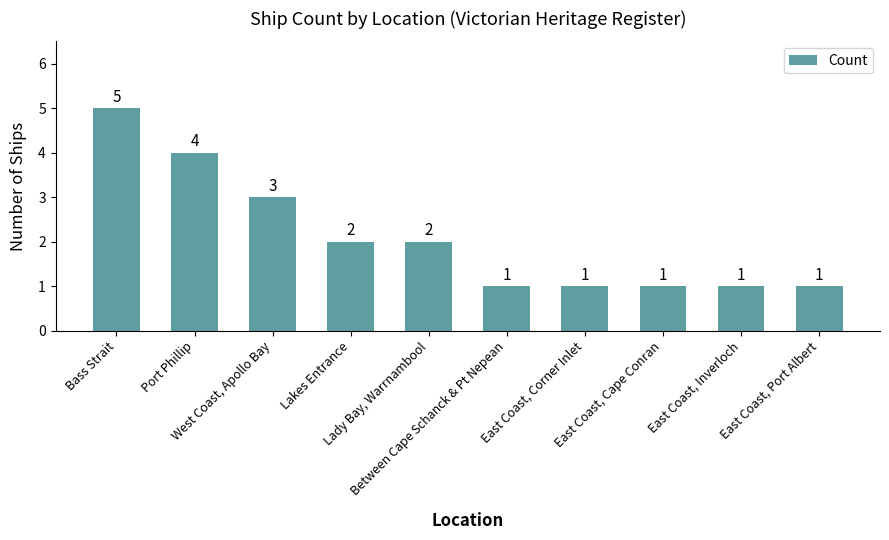

What is the sum of all values?

21